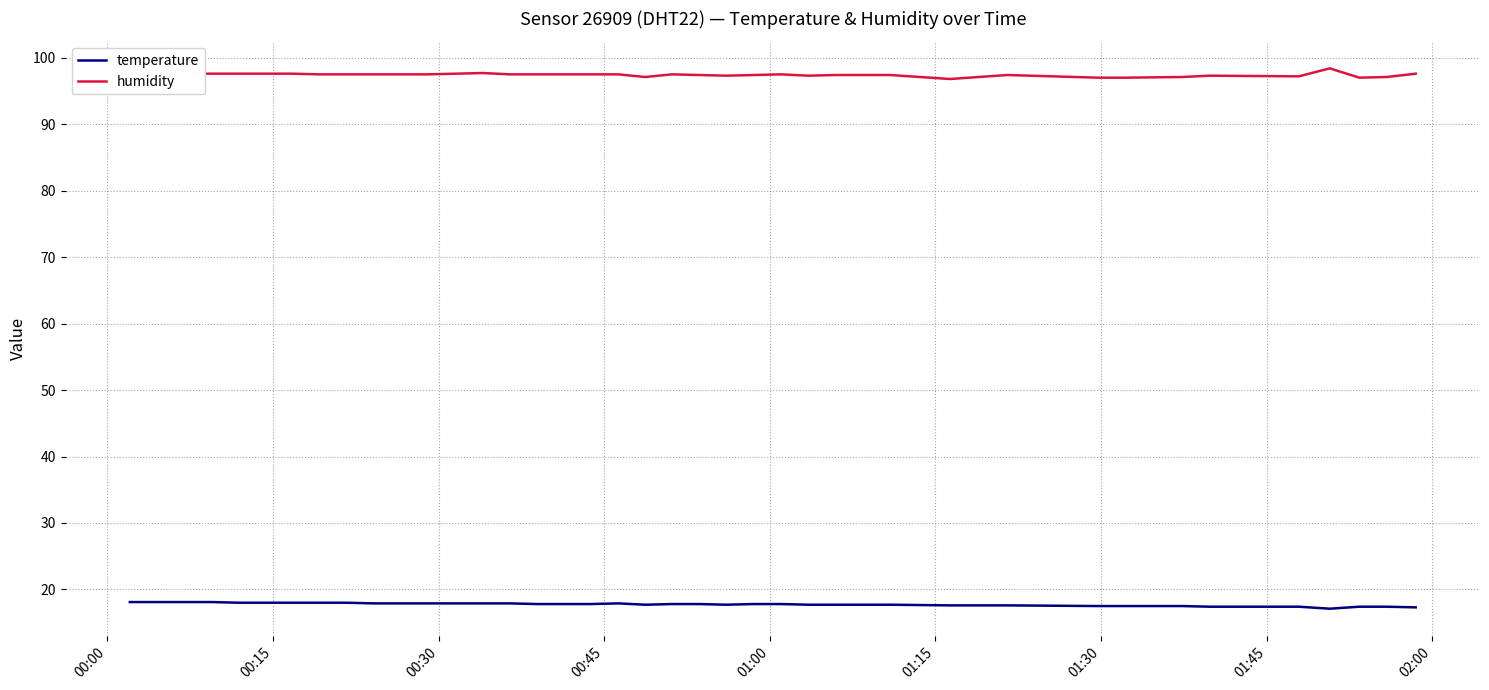

What is the greatest value displayed?

98.4